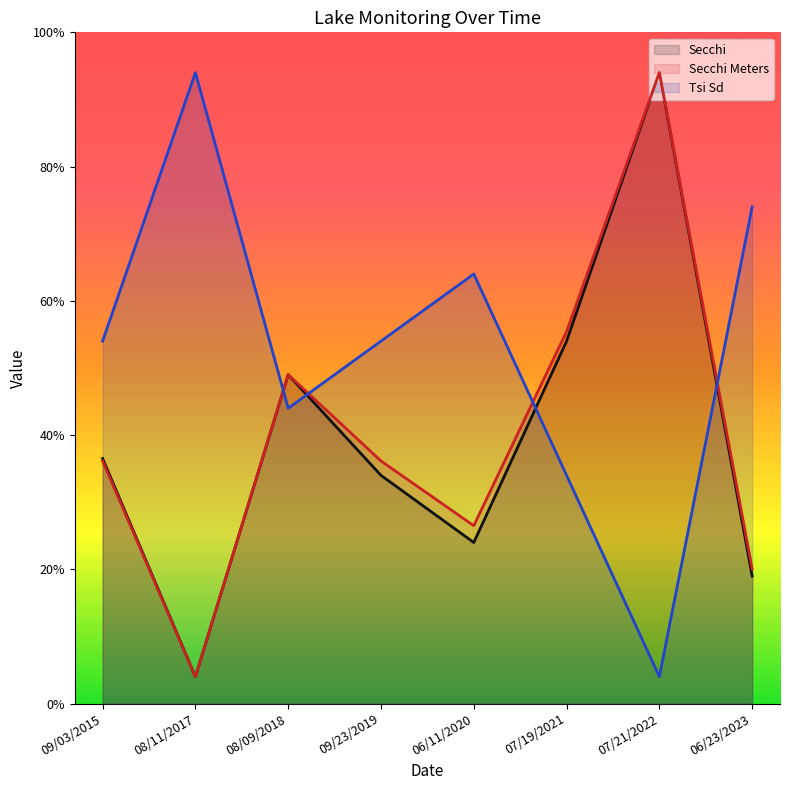

Where do Secchi Meters and Tsi Sd first cross each other?

08/11/2017 and 08/09/2018